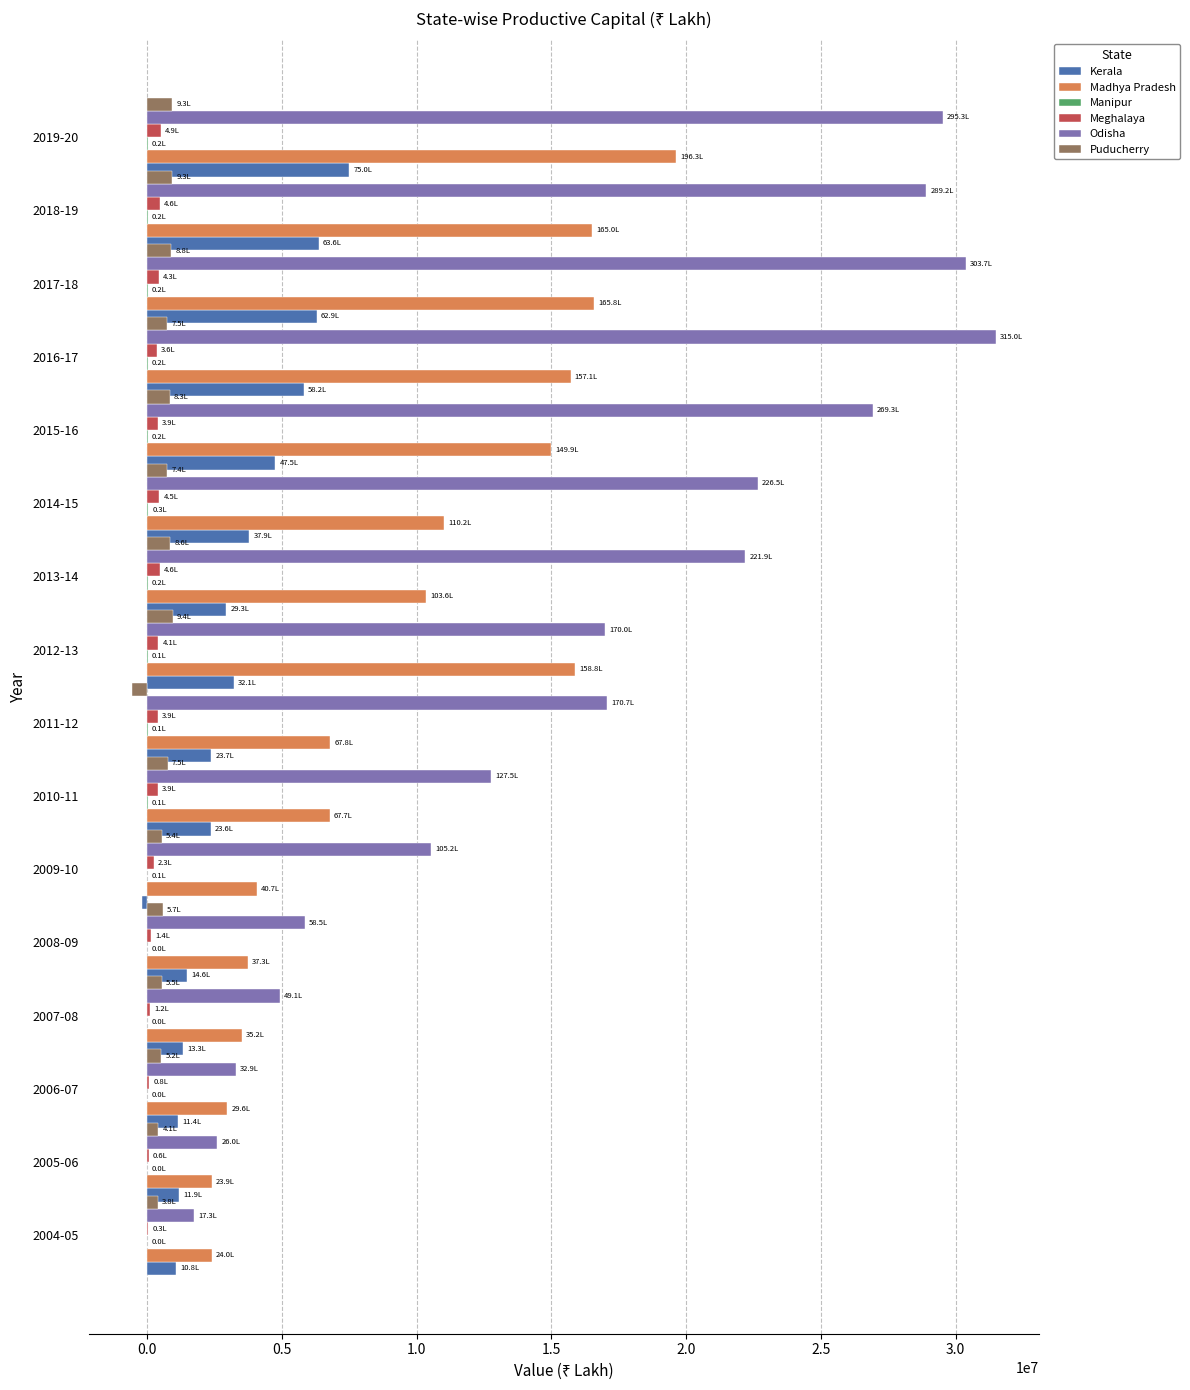

Is the value of Meghalaya at 2008-09 greater than the value of Odisha at 2010-11?

No